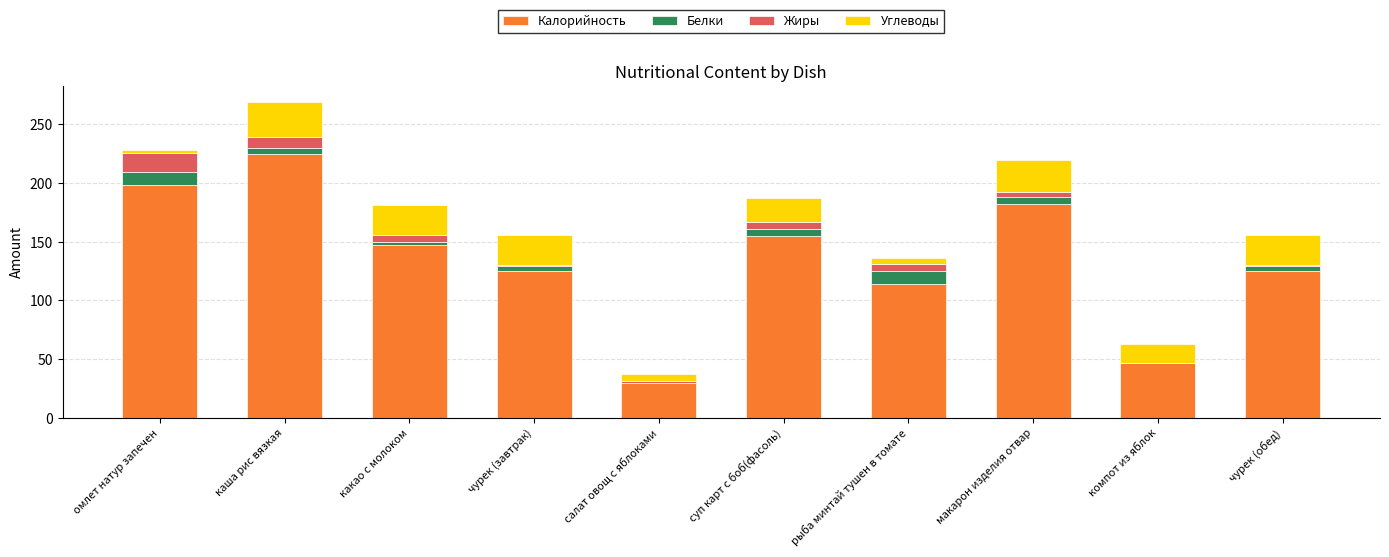

At which category is the sum across all series the highest?

каша рис вязкая